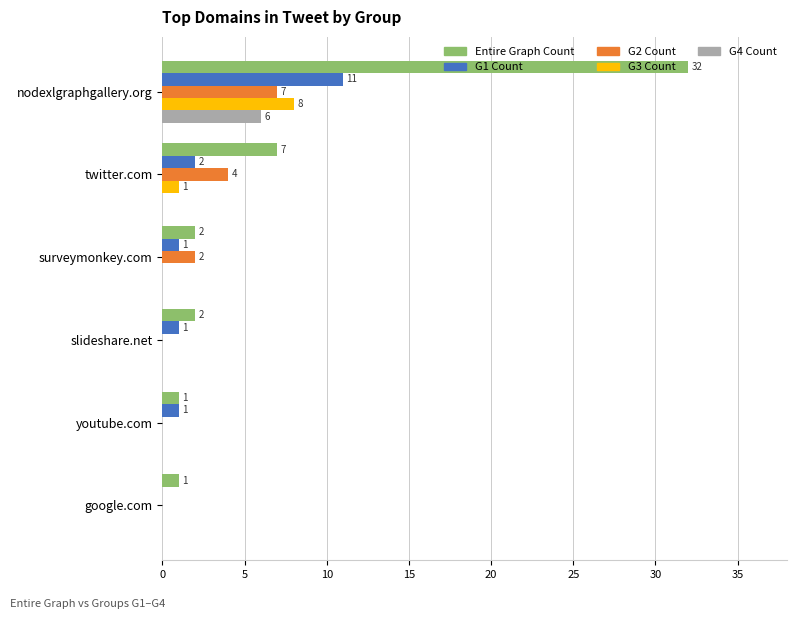

The value of G1 Count at youtube.com is 1. True or false?

True